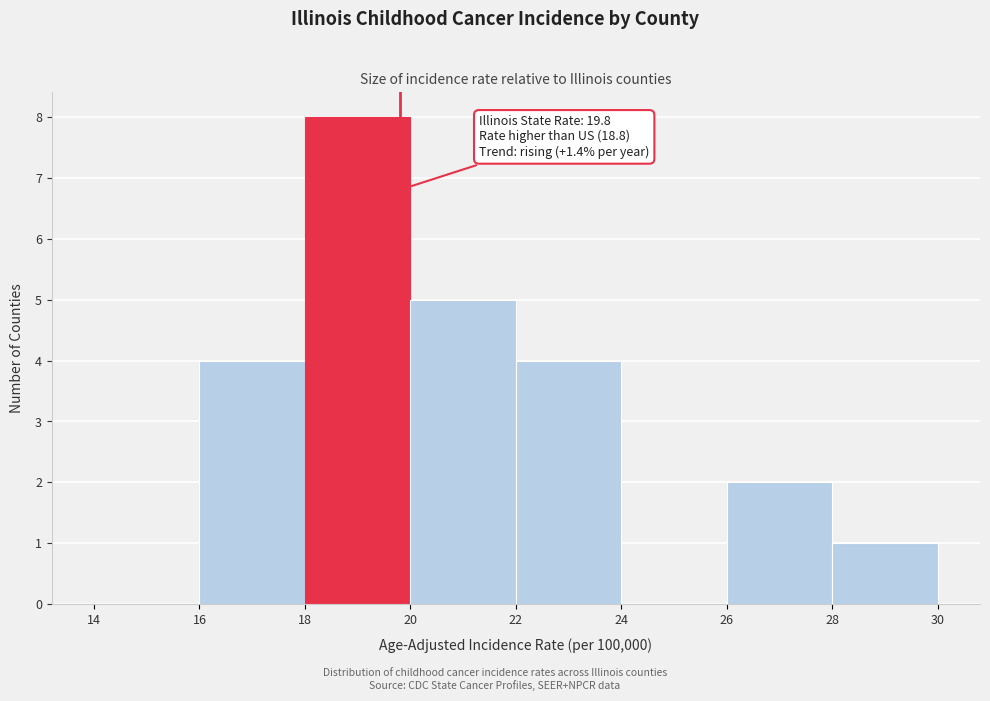

Over which range of the x-axis is the bar tallest?

18 to 20